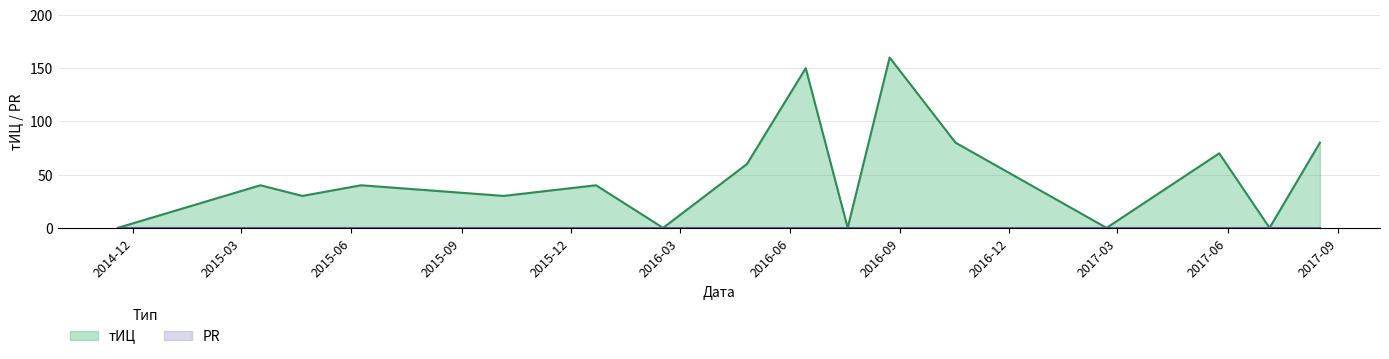

How many interior local peaks (higher than both neighbors) does the data have?

6